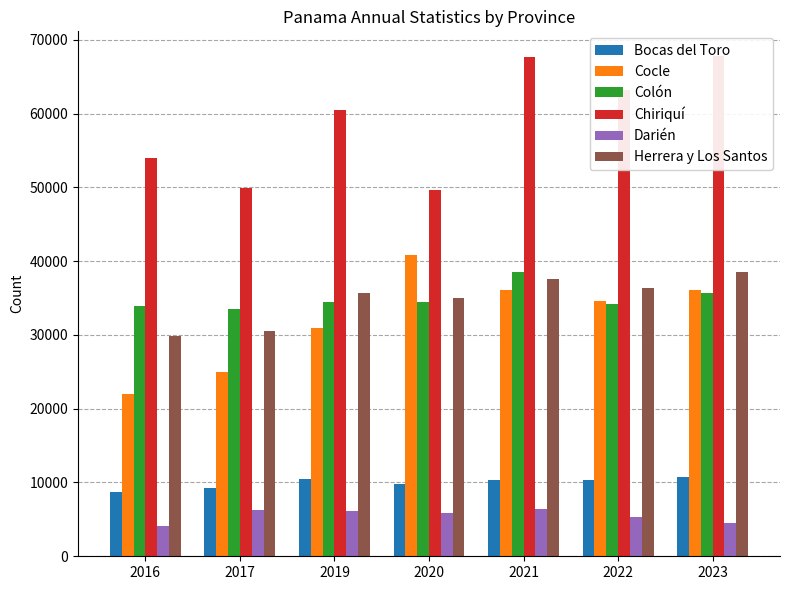

Reading left to right, extract all data points from this chart.

Bocas del Toro: 2016=8646	2017=9255	2019=10497	2020=9833	2021=10382	2022=10312	2023=10783
Cocle: 2016=21928	2017=24933	2019=30910	2020=40779	2021=36101	2022=34554	2023=36077
Colón: 2016=33895	2017=33558	2019=34424	2020=34397	2021=38525	2022=34249	2023=35682
Chiriquí: 2016=53947	2017=49958	2019=60474	2020=49680	2021=67619	2022=63157	2023=67758
Darién: 2016=4147	2017=6279	2019=6094	2020=5870	2021=6368	2022=5371	2023=4491
Herrera y Los Santos: 2016=29836	2017=30563	2019=35615	2020=34969	2021=37639	2022=36384	2023=38590